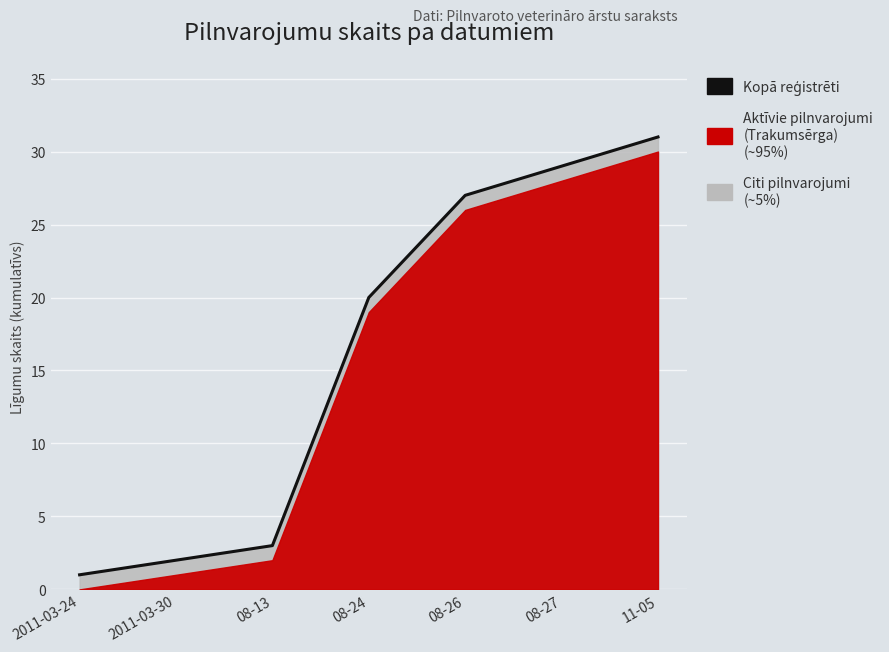

Is it true that the value at 08-24 is 20?

True